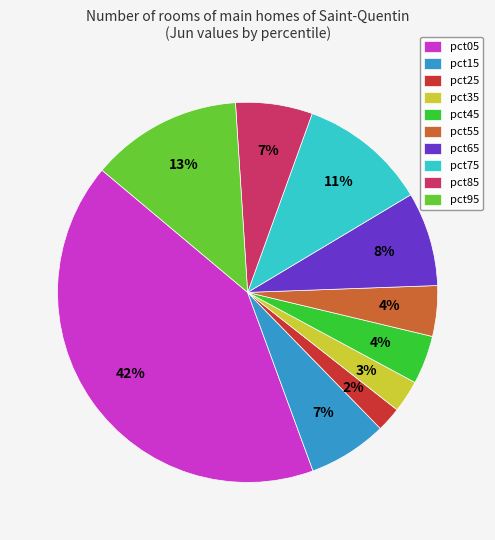

Do pct95 and pct05 together represent more than half of the pie?

Yes